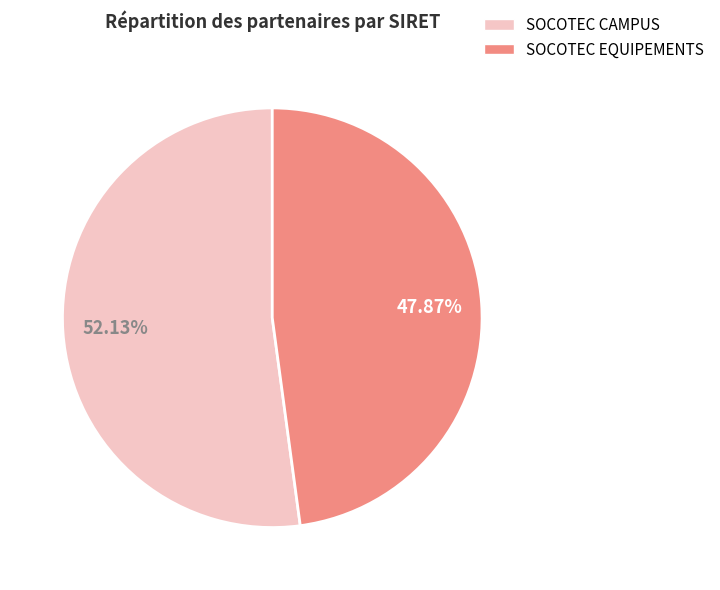

Rank the categories by value from lowest to highest.

SOCOTEC EQUIPEMENTS, SOCOTEC CAMPUS